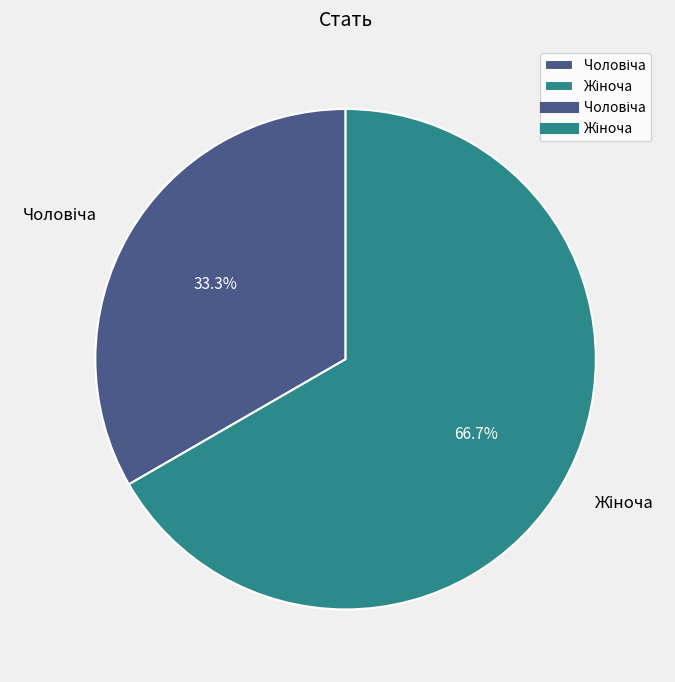

Does any single category account for the majority?

Yes